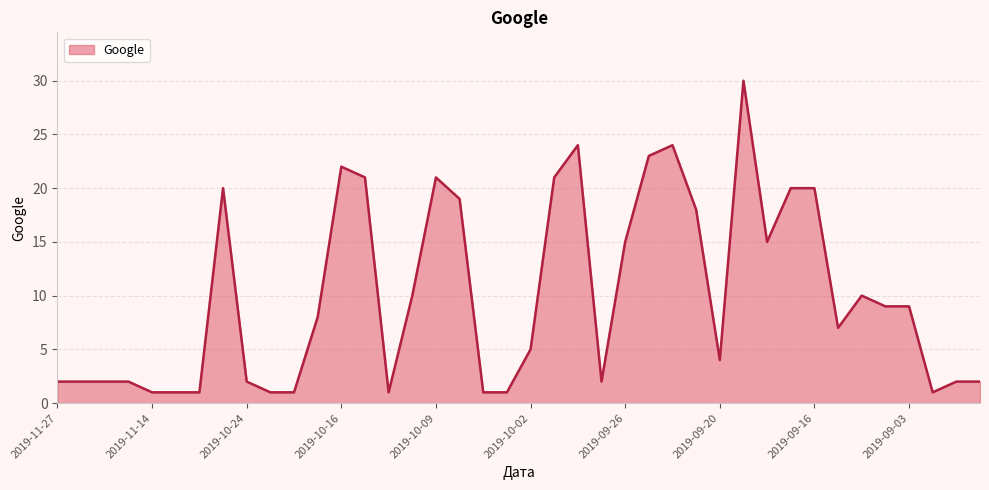

What is the maximum value shown in the chart?

30